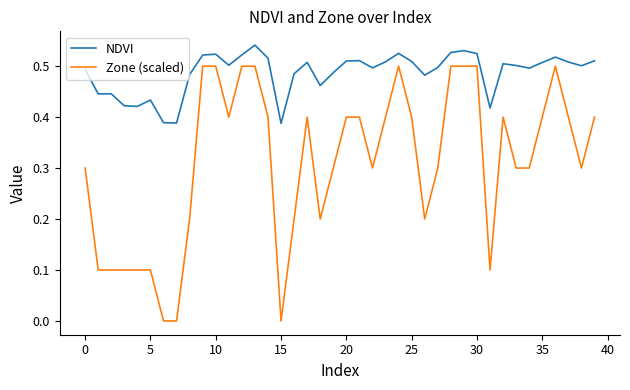

What is the average value of the Zone (scaled) series?

0.3